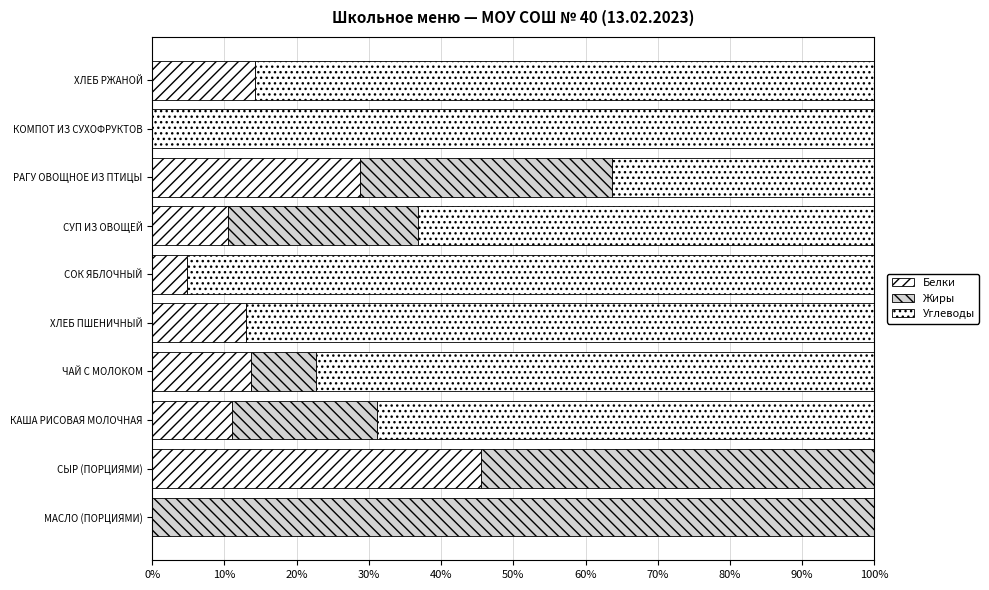

How many values in the Белки series exceed 13?

5